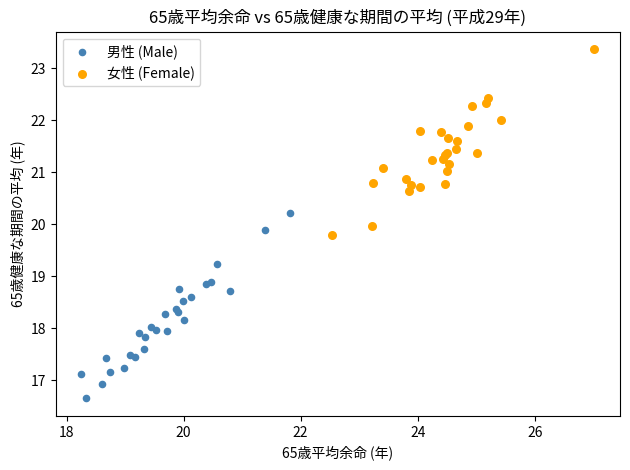

Which series reaches the minimum Y coordinate?

男性 (Male)